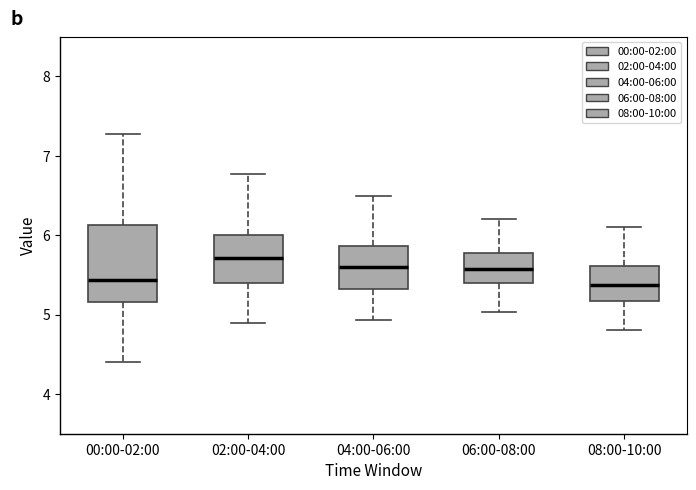

Reading left to right, read every box against the y-axis: the position of its median line, the range the box covers, and the ends of its whiskers. The values are not printed on the chart, so give them approximately, as read against the axis.

00:00-02:00: median 5.4, box 5.2 to 6.1, whiskers 4.4 to 7.3
02:00-04:00: median 5.7, box 5.4 to 6.0, whiskers 4.9 to 6.8
04:00-06:00: median 5.6, box 5.3 to 5.9, whiskers 4.9 to 6.5
06:00-08:00: median 5.6, box 5.4 to 5.8, whiskers 5.0 to 6.2
08:00-10:00: median 5.4, box 5.2 to 5.6, whiskers 4.8 to 6.1